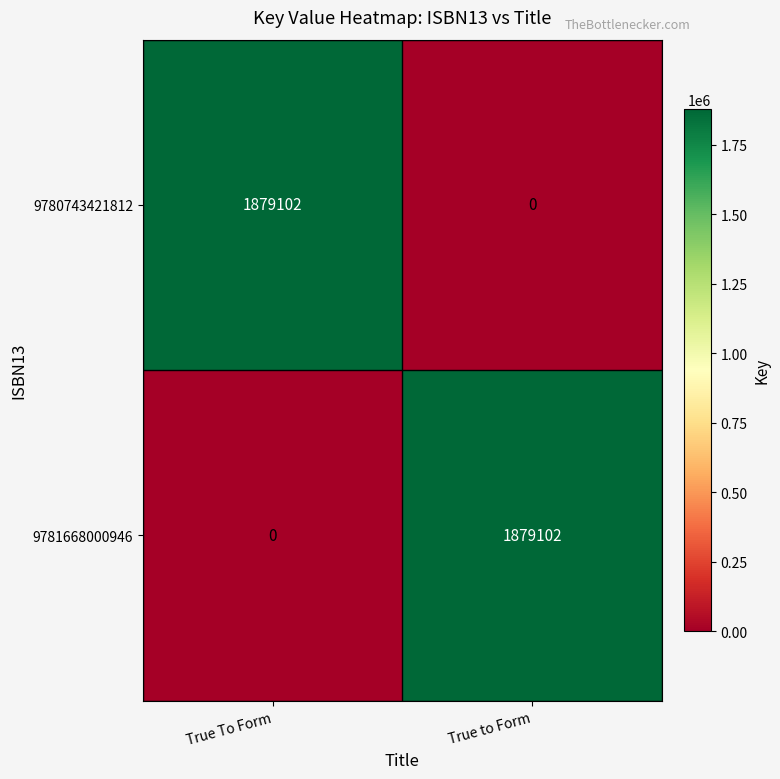

What is the maximum value shown in the chart?

1879102